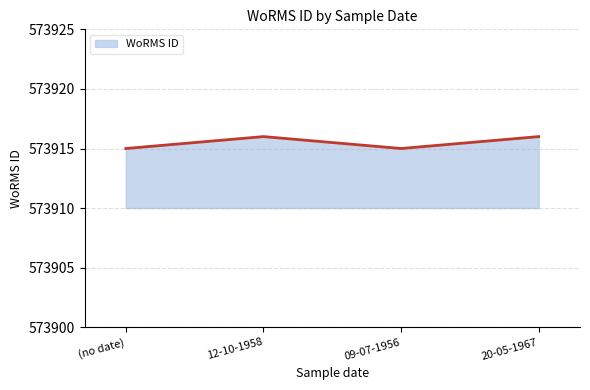

Where is the first local maximum?

12-10-1958